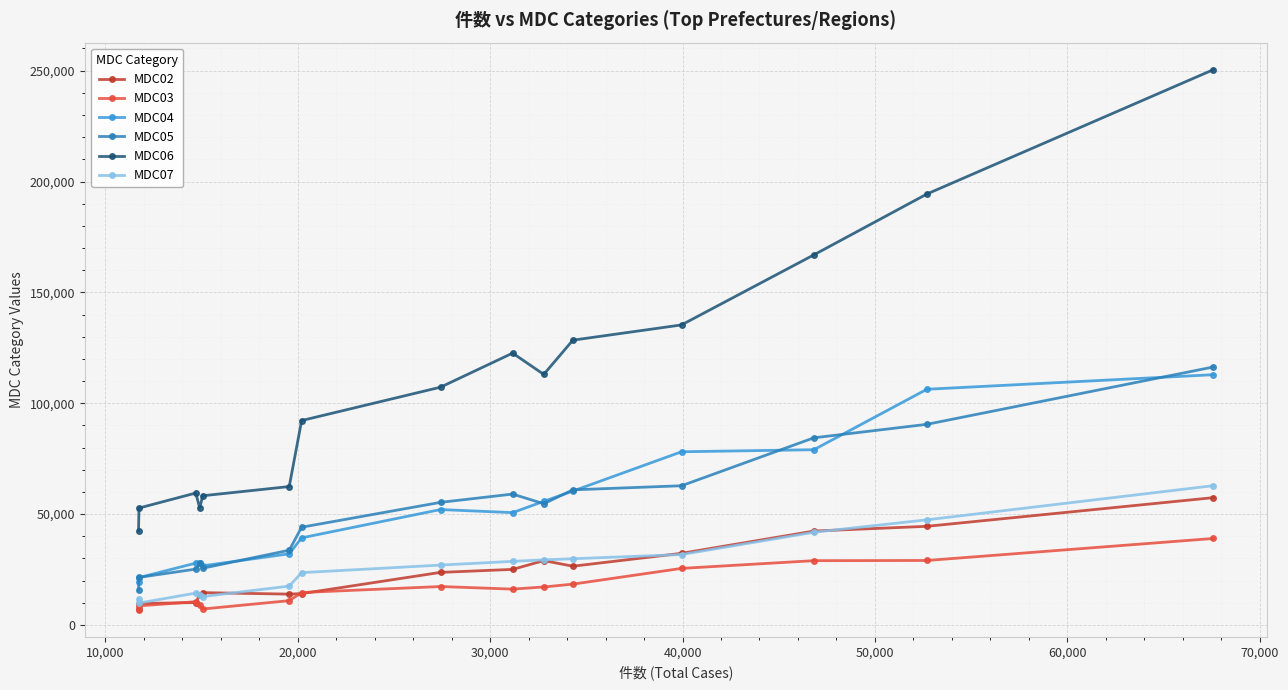

What is the highest value of the MDC04 series?

112866